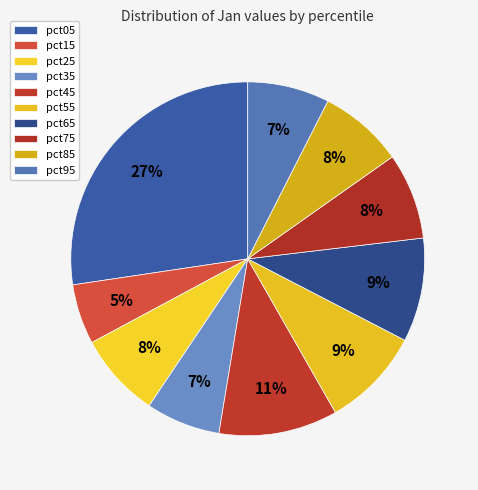

How many segments does this pie chart have?

10